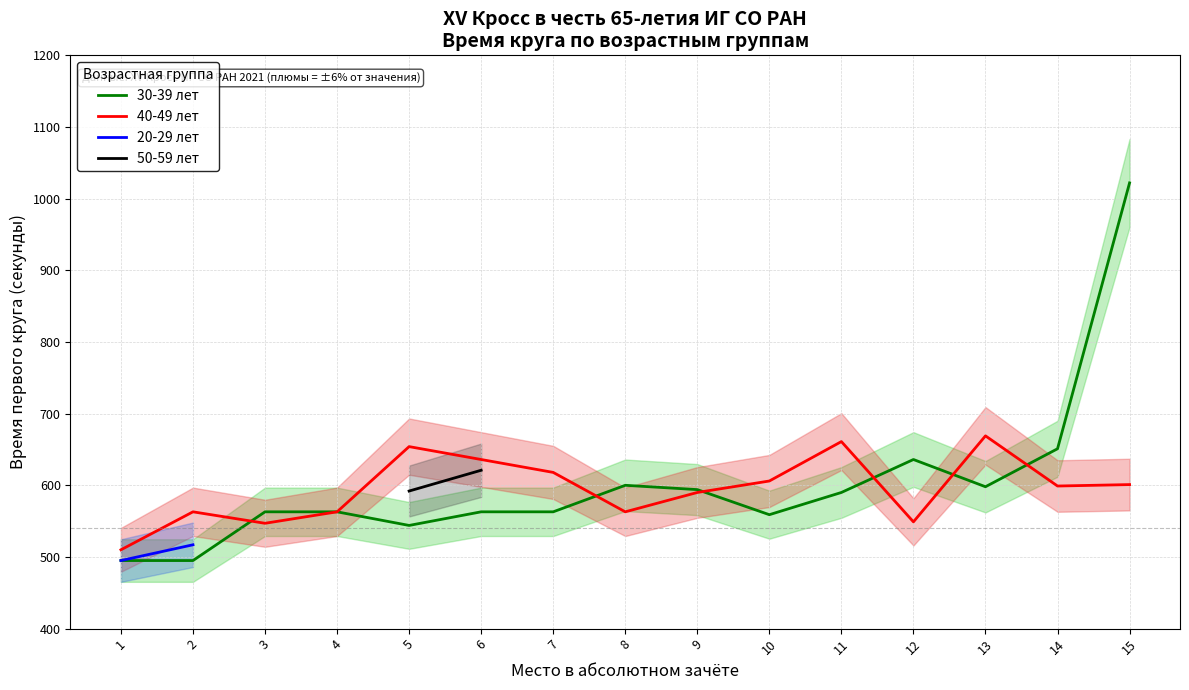

What is the minimum value for 20-29 лет?

495.0